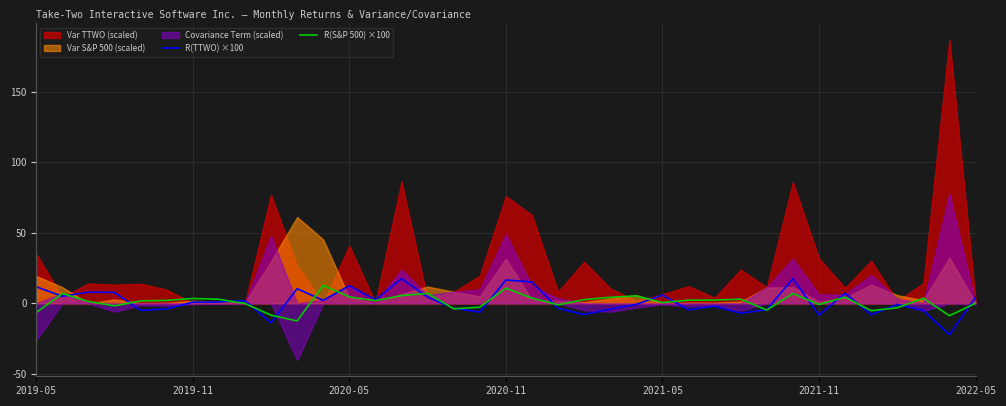

Is it true that R(S&P 500) ×100 equals 2.2 at 25?

True